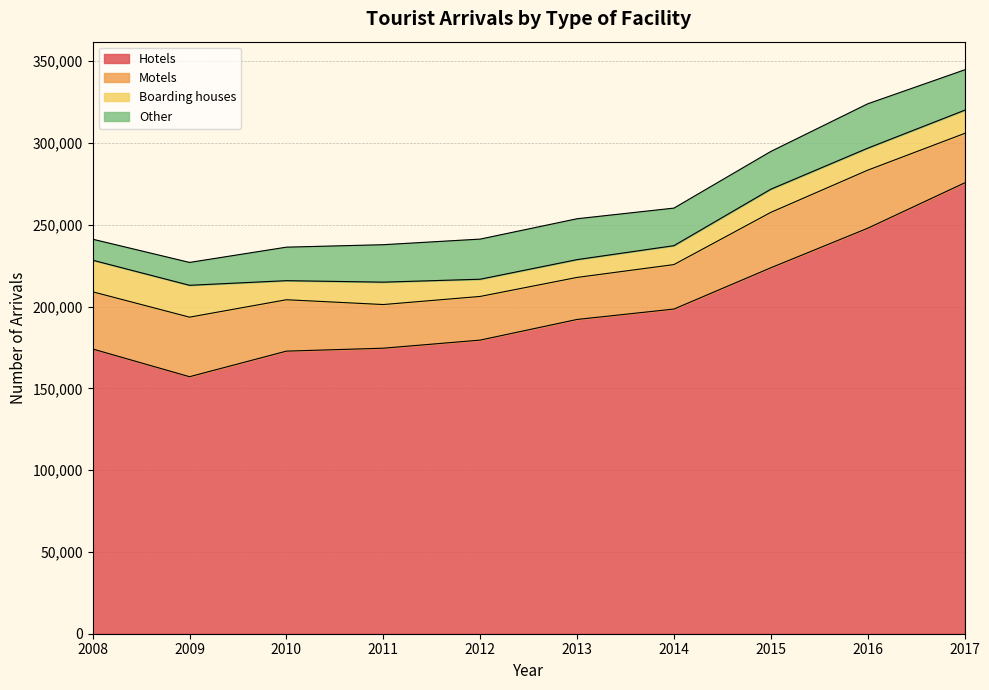

The value of Boarding houses at 2012 is 14067. True or false?

False